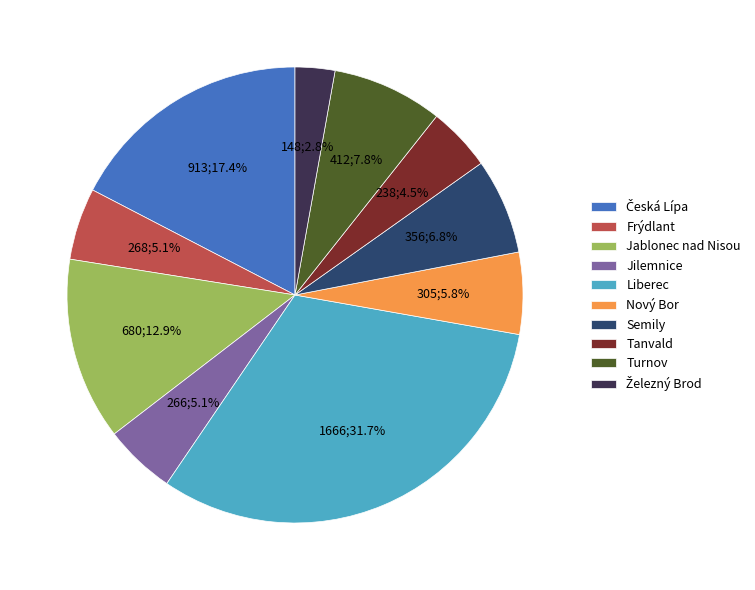

Is there any slice that represents more than half of the pie?

No